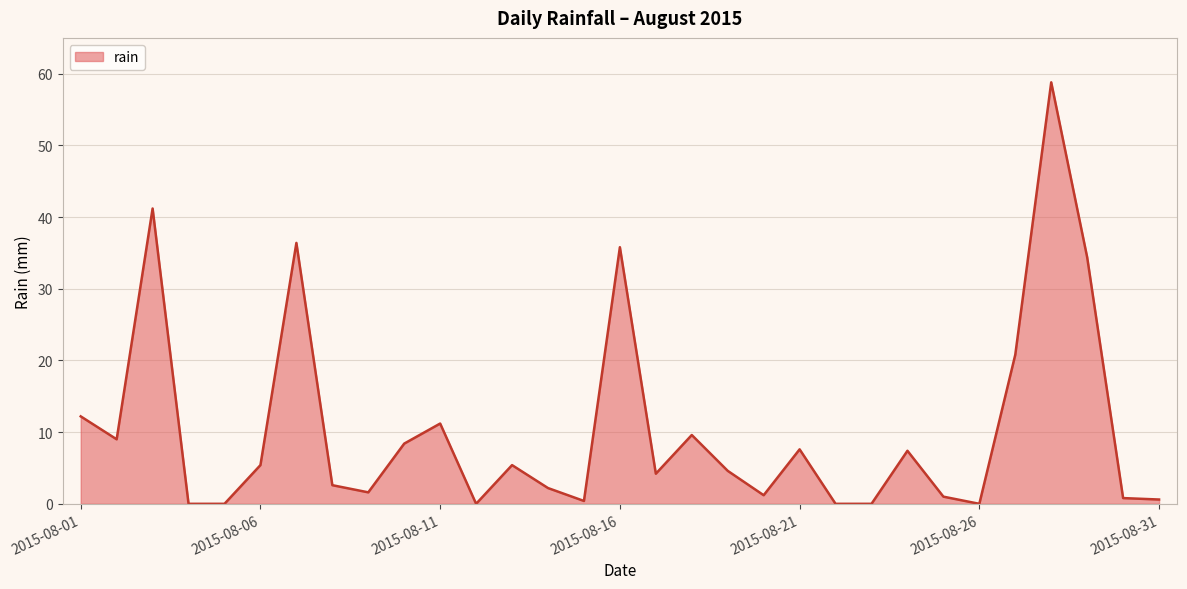

What is the maximum value shown in the chart?

58.8